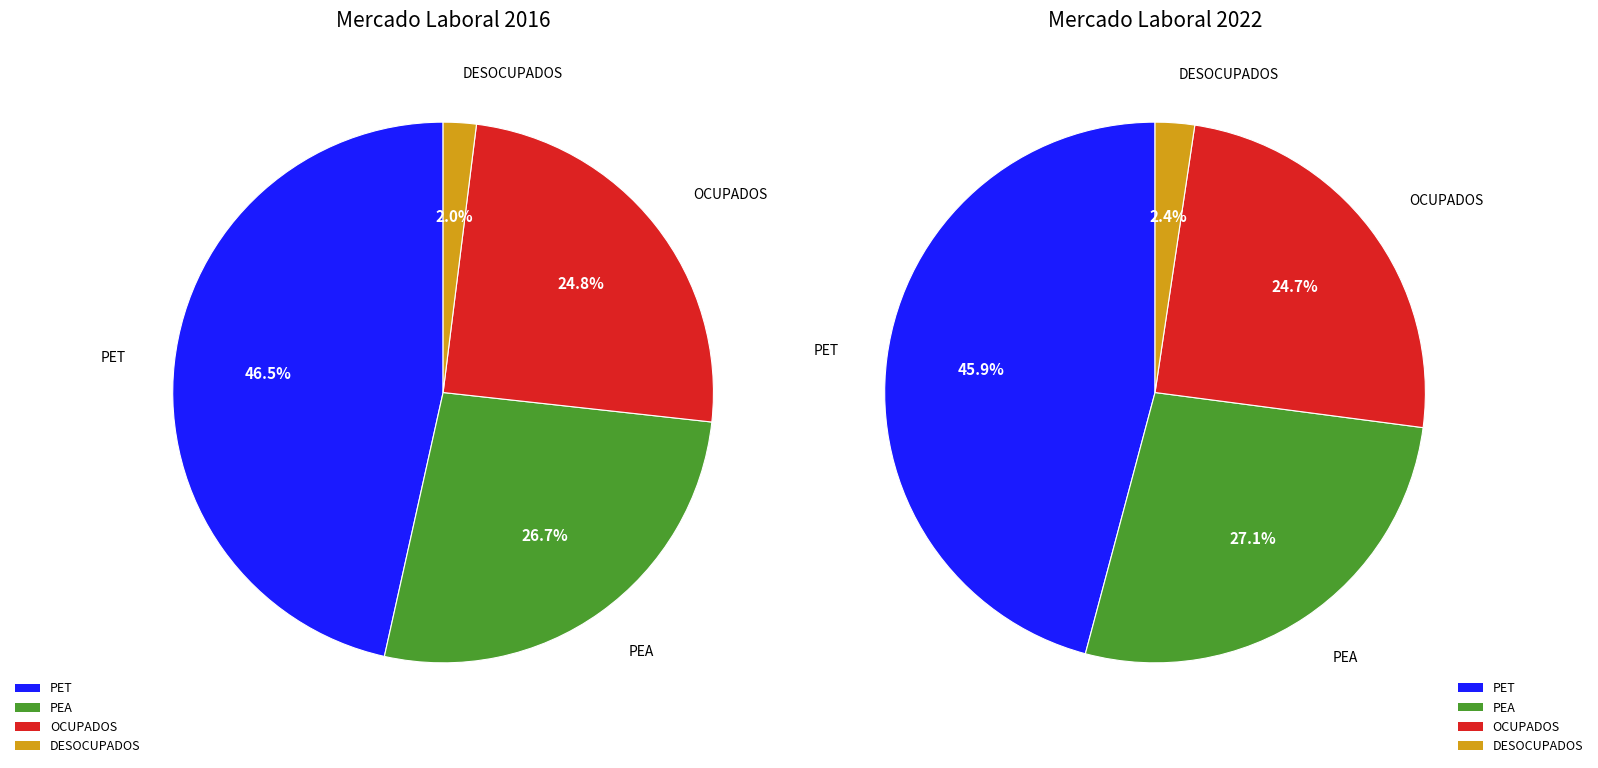

True or false: PET accounts for 47% of the total.

True